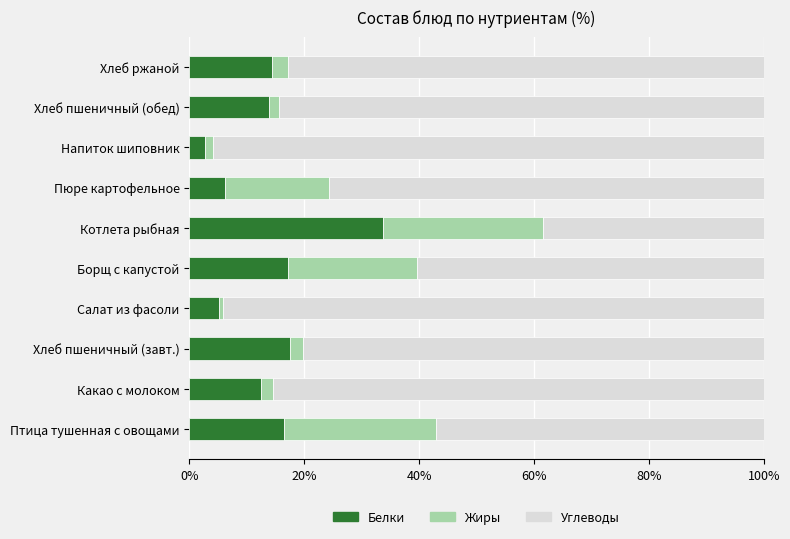

True or false: Белки has a value of 14.3 at Хлеб ржаной.

True